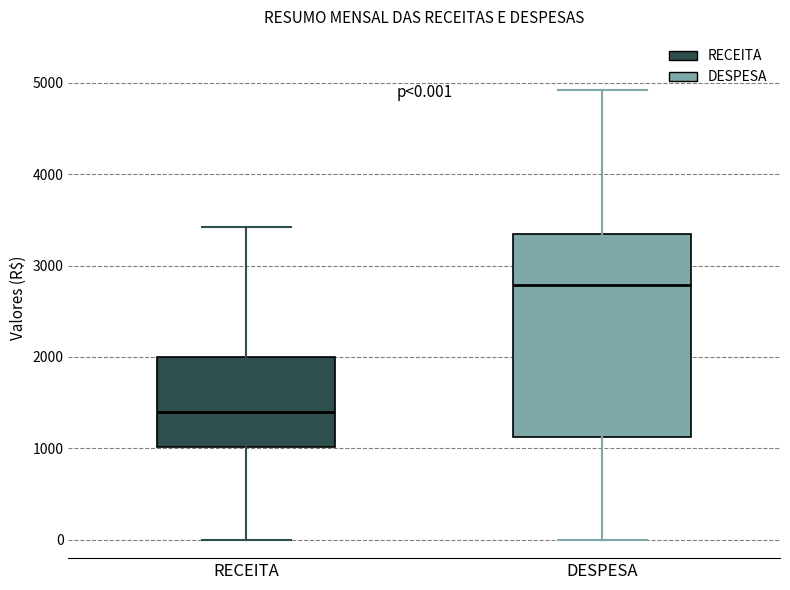

Which box's median line is the lowest?

RECEITA